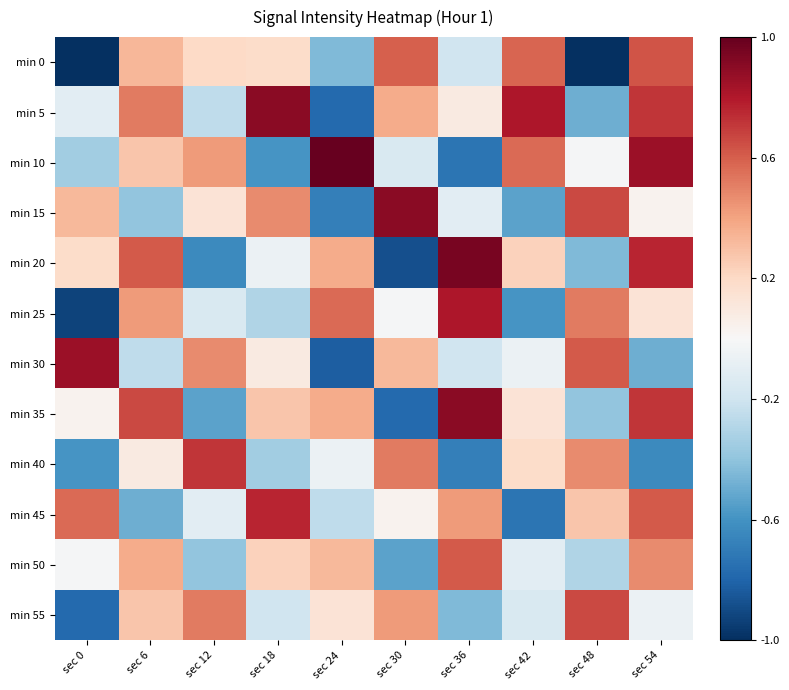

How many data points does each series have?

10